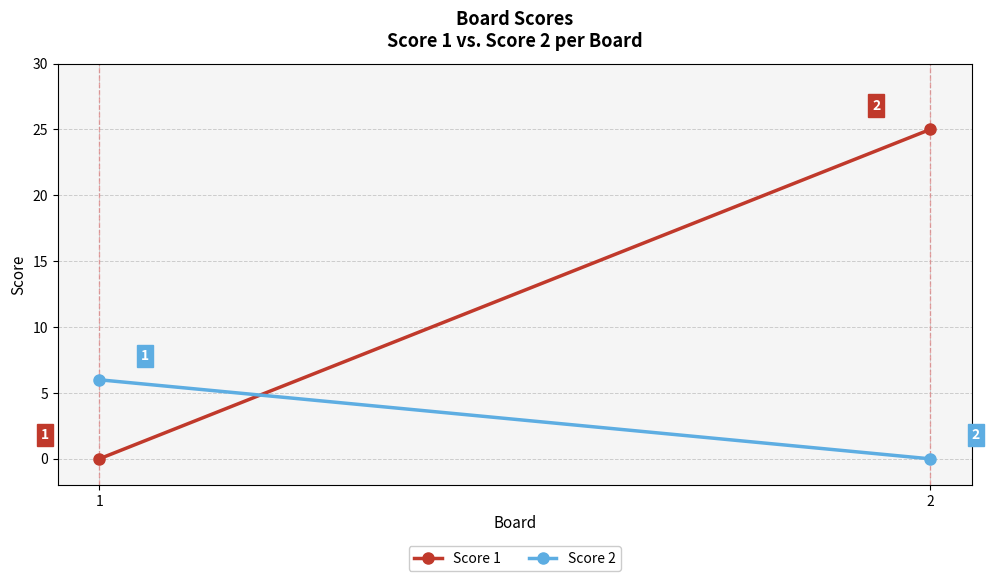

True or false: Score 1 has a value of 13 at 2.

False